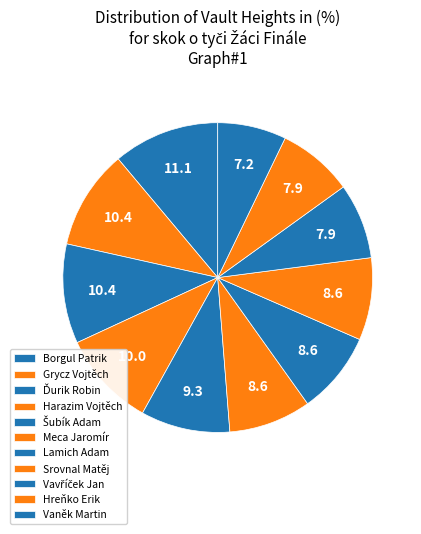

Count the number of slices in the pie.

11